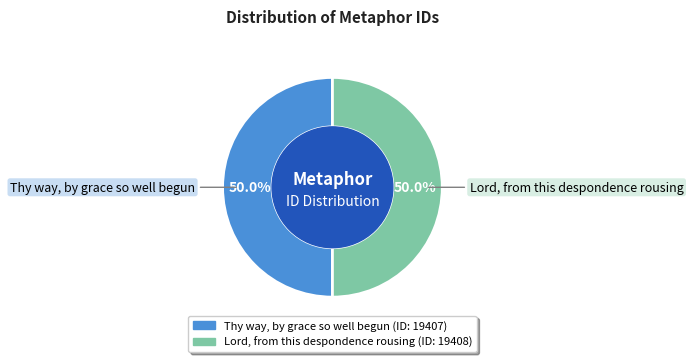

What is the ratio of the value at Lord, from this despondence rousing to the value at Thy way, by grace so well begun?

1.0